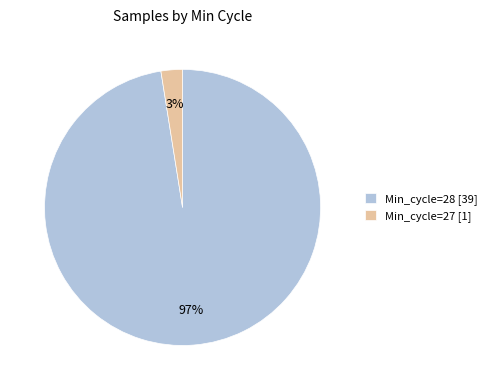

How many slices are in this pie chart?

2